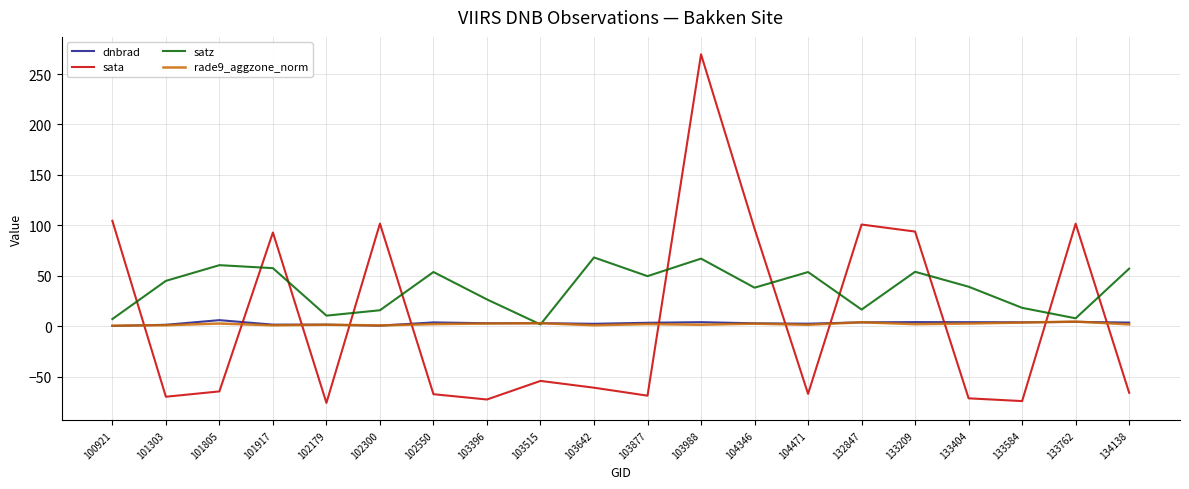

What is the maximum value for dnbrad?

6.1